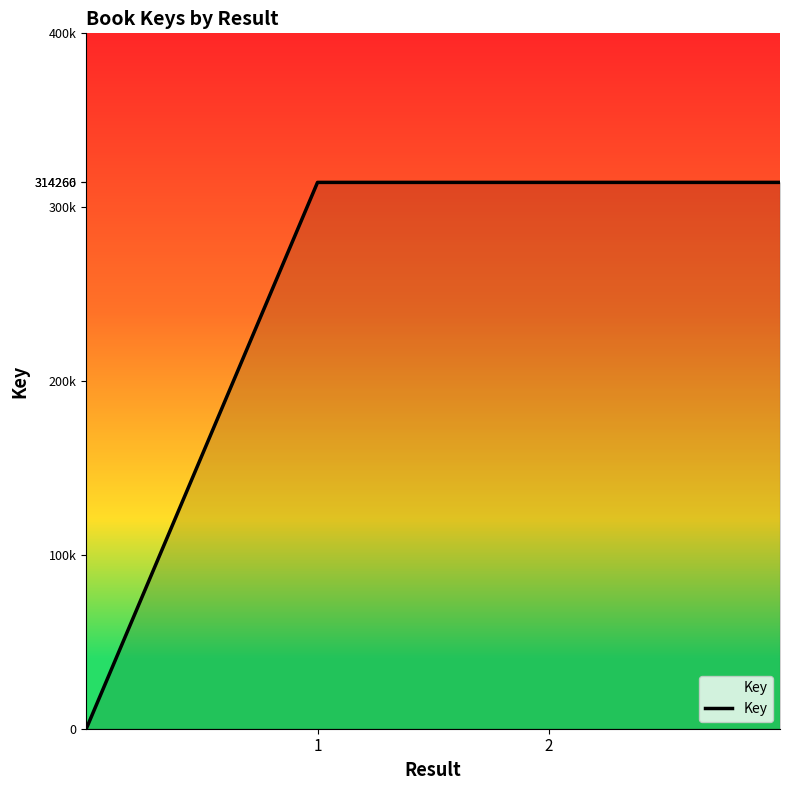

Does the chart have visible grid lines?

No